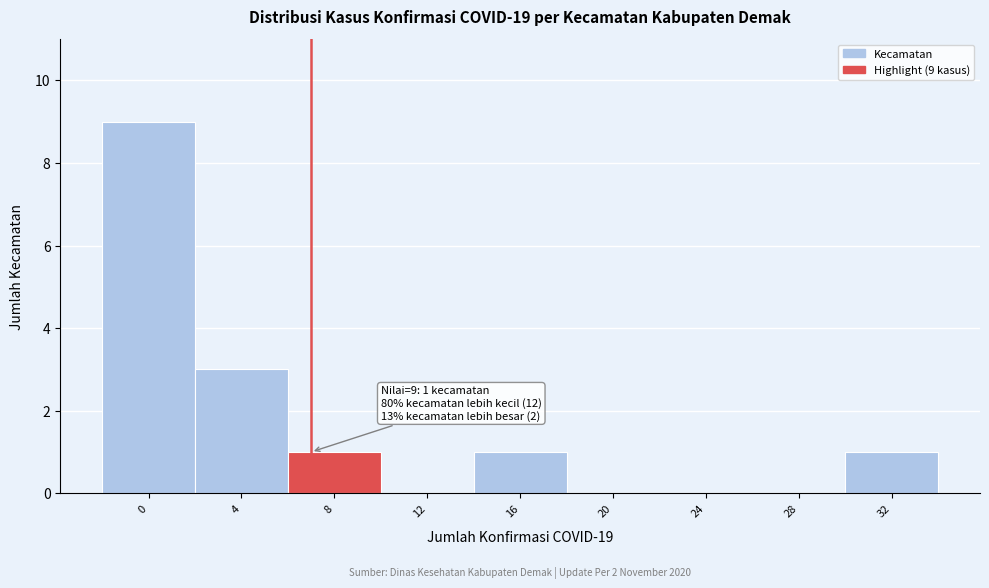

Reading right to left, extract all data points from this chart.

32=1	28=0	24=0	20=0	16=1	12=0	8=1	4=3	0=9